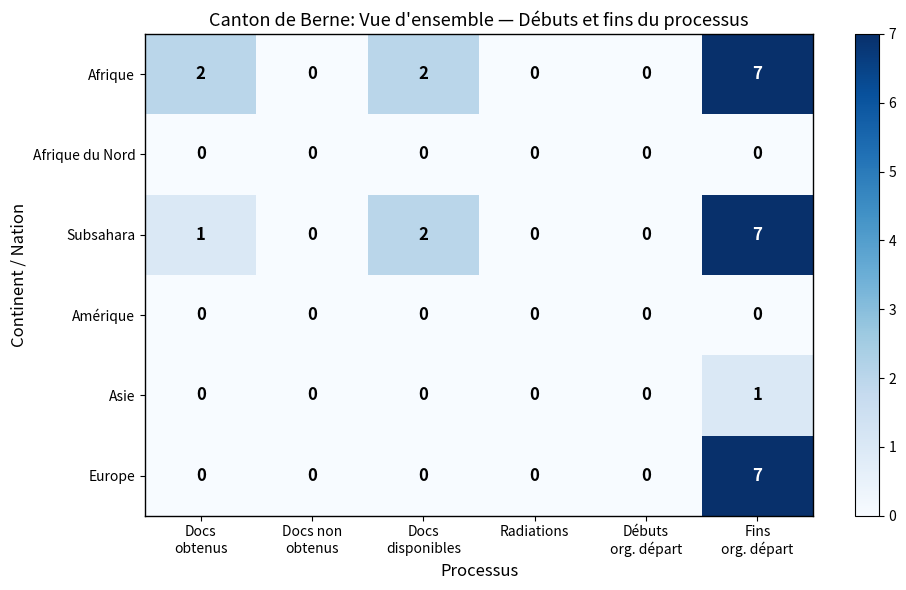

At which category is the sum across all series the highest?

Fins
org. départ